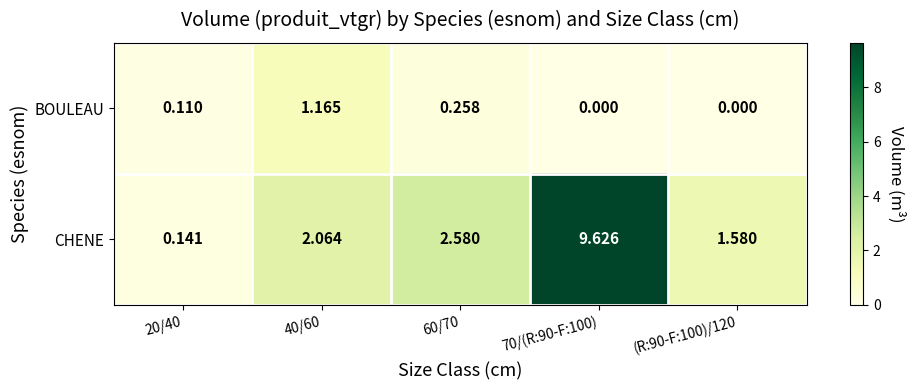

Which series has the largest range (max minus min)?

CHENE